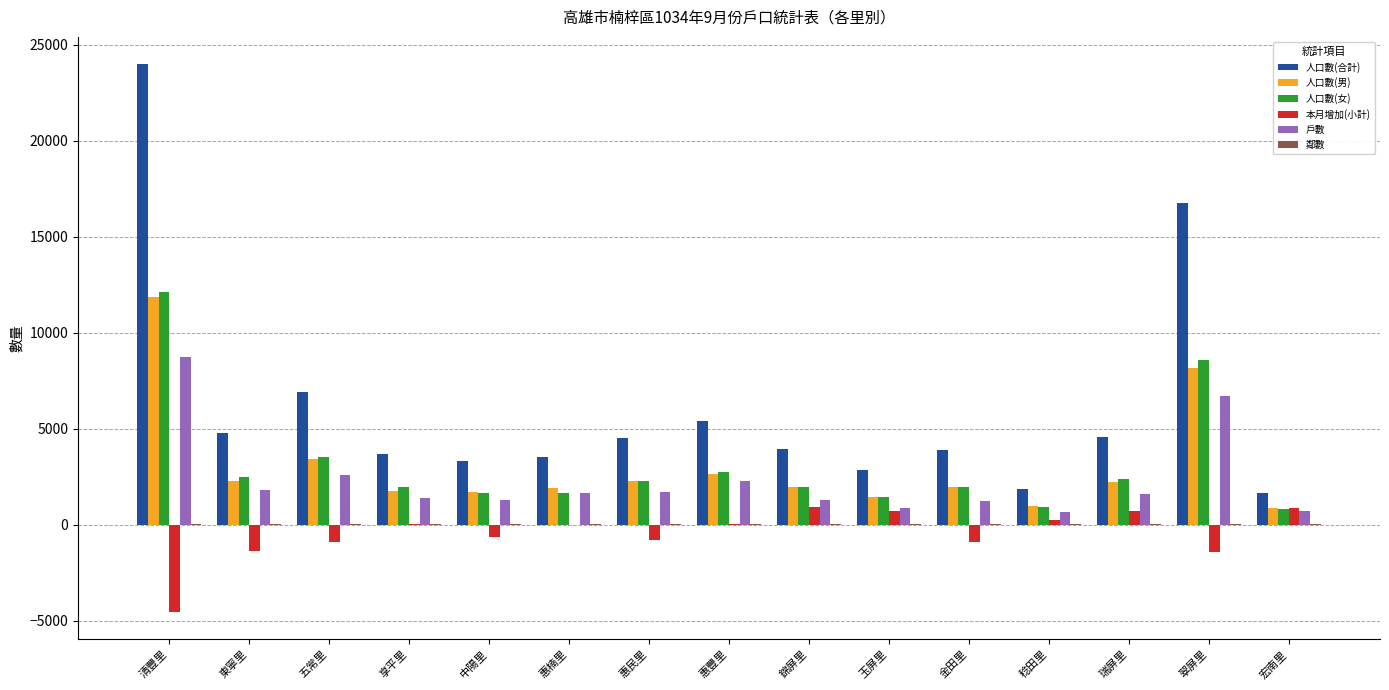

At which category does the chart reach its peak across all series?

清豐里